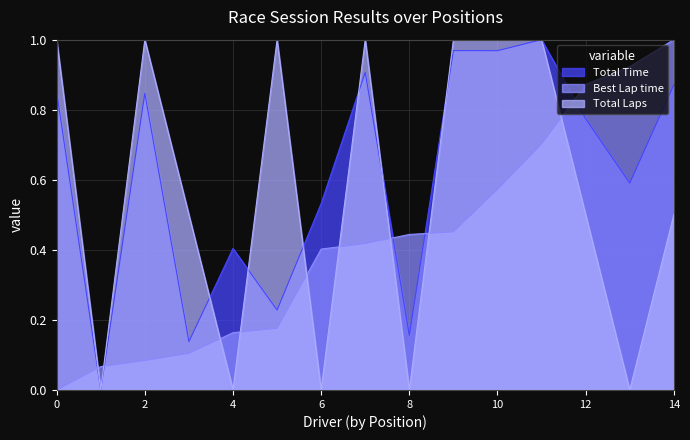

Reading right to left, extract all data points from this chart.

Total Time: 0.9	0.6	0.8	1.0	1.0	1.0	0.2	0.9	0.5	0.2	0.4	0.1	0.8	0.0	0.9
Best Lap time: 1.0	0.9	0.9	0.7	0.6	0.5	0.4	0.4	0.4	0.2	0.2	0.1	0.1	0.1	0.0
Total Laps: 0.5	0.0	0.5	1.0	1.0	1.0	0.0	1.0	0.0	1.0	0.0	0.5	1.0	0.0	1.0